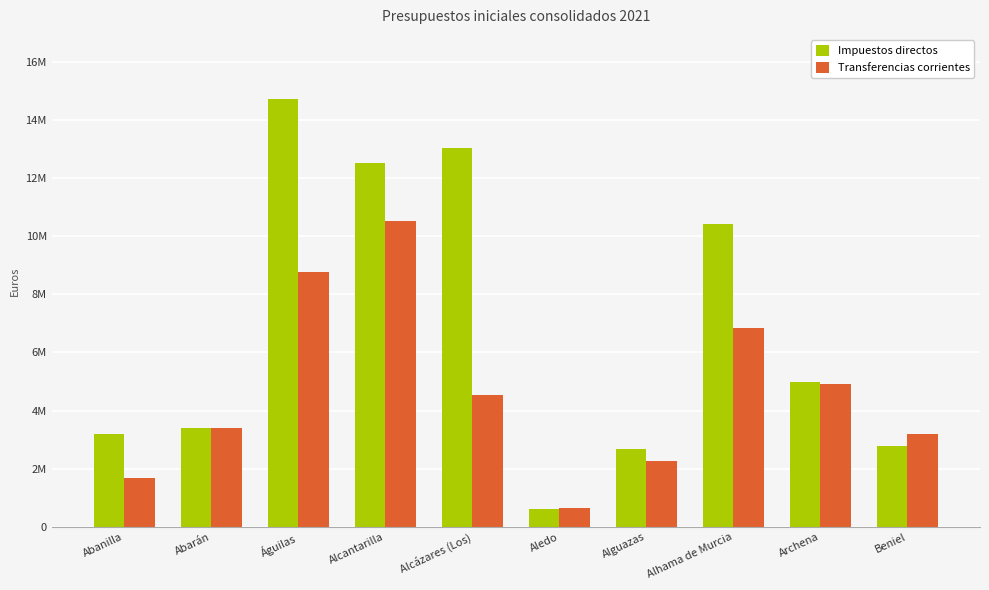

Does the chart contain stacked bars?

No